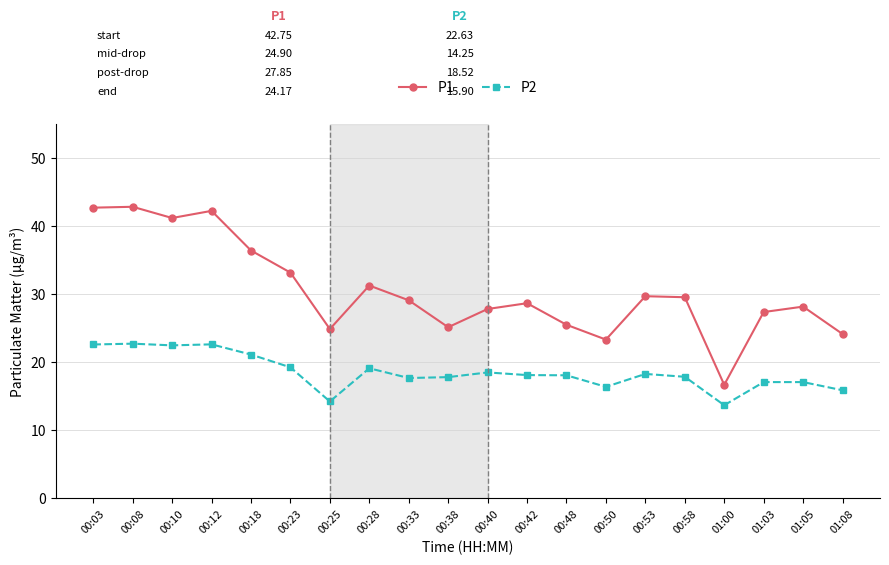

Between 00:10 and 01:08, which series saw the biggest shift?

P1